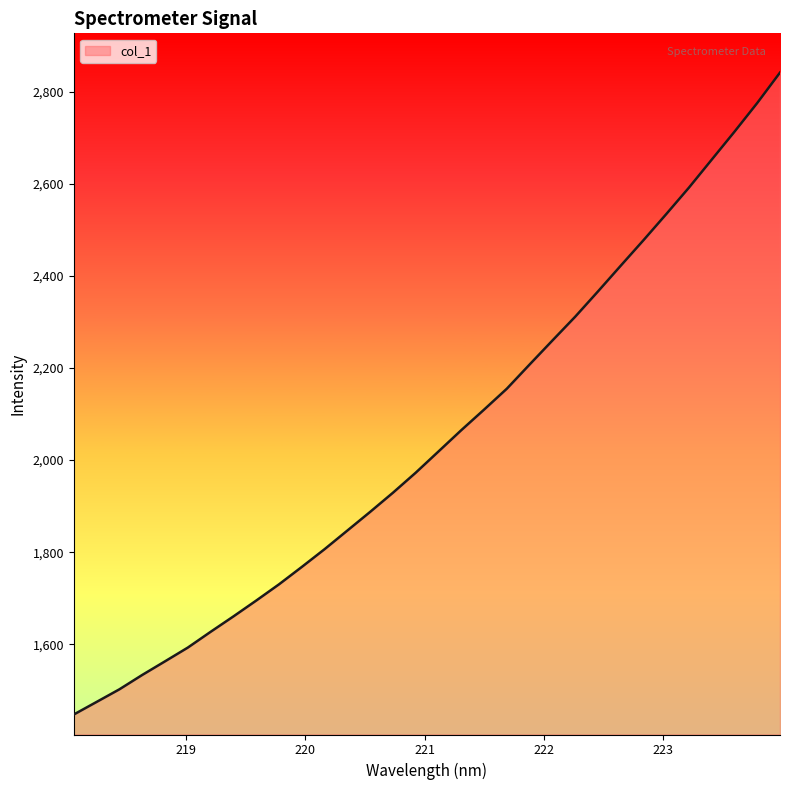

What is the maximum value shown in the chart?

2841.7